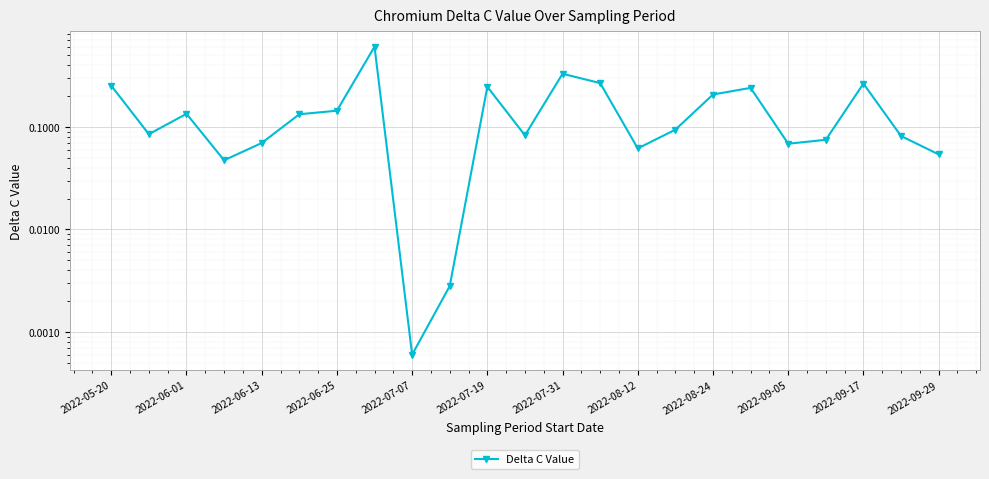

The value at 17 is 0.2. True or false?

False